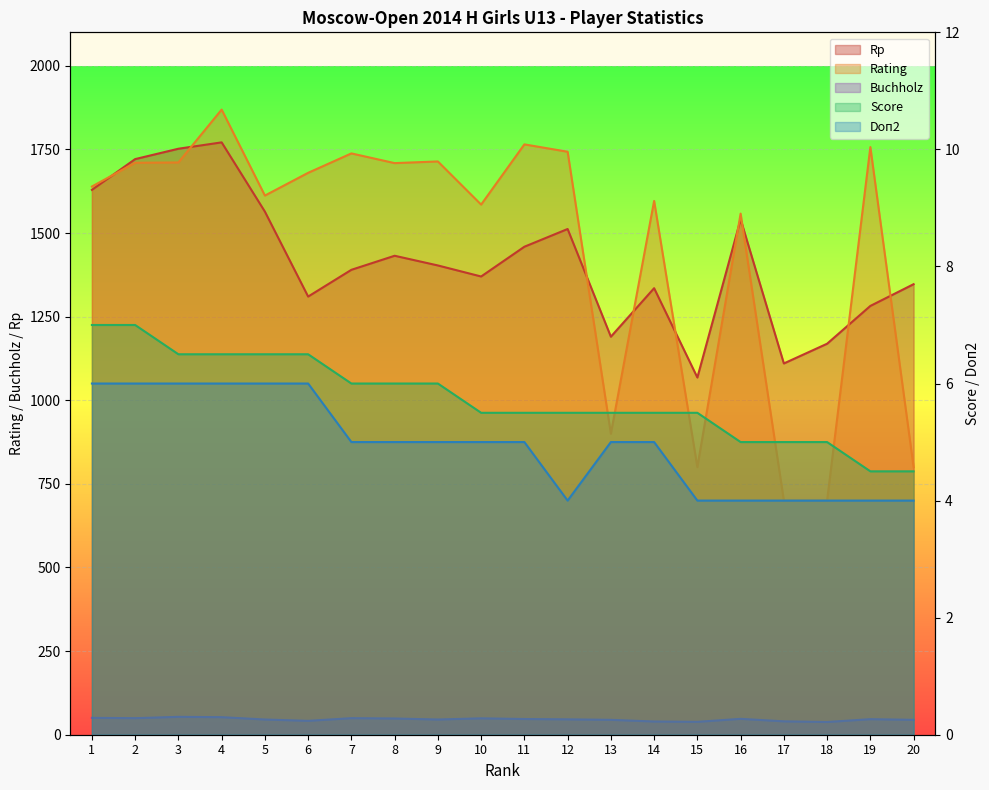

Is it true that Score equals 5.0 at 18?

True